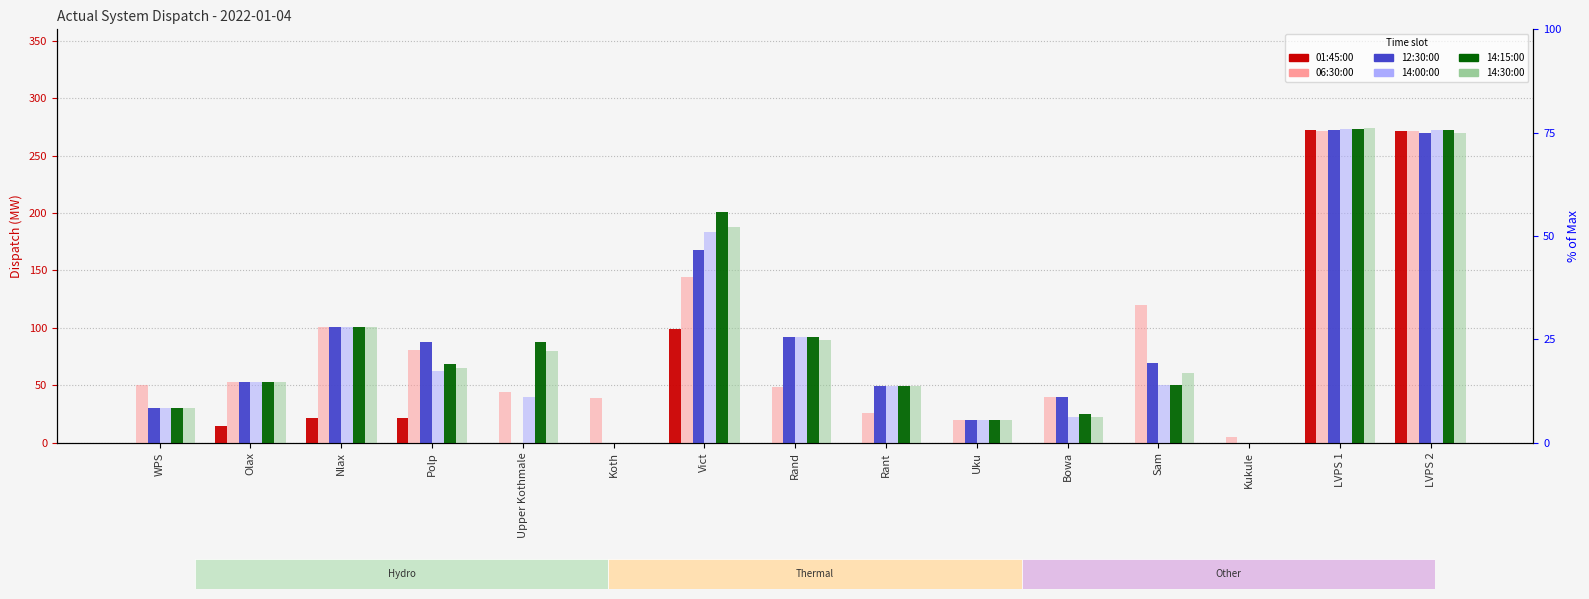

At which category does the chart reach its minimum across all series?

WPS